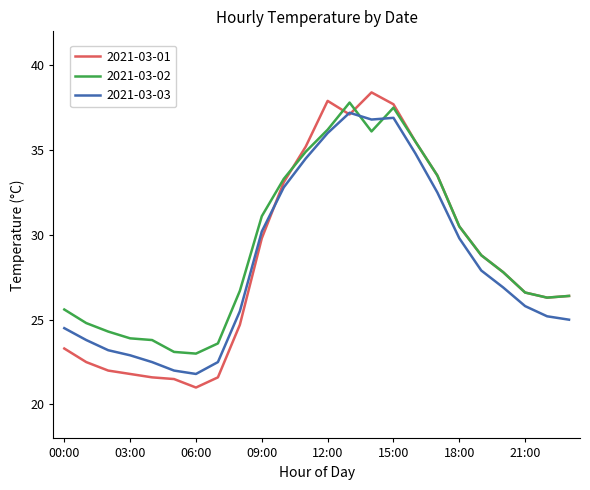

How many lines are shown in the chart?

3